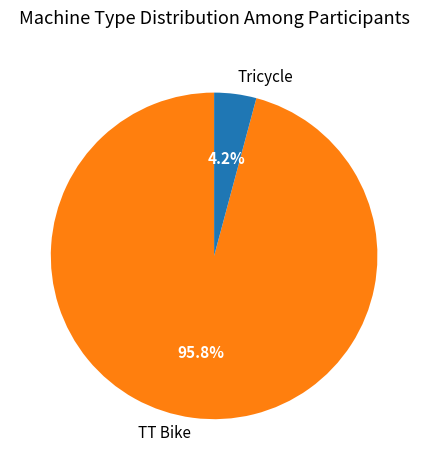

To the nearest percent, what is the combined percentage of Tricycle and TT Bike?

100%